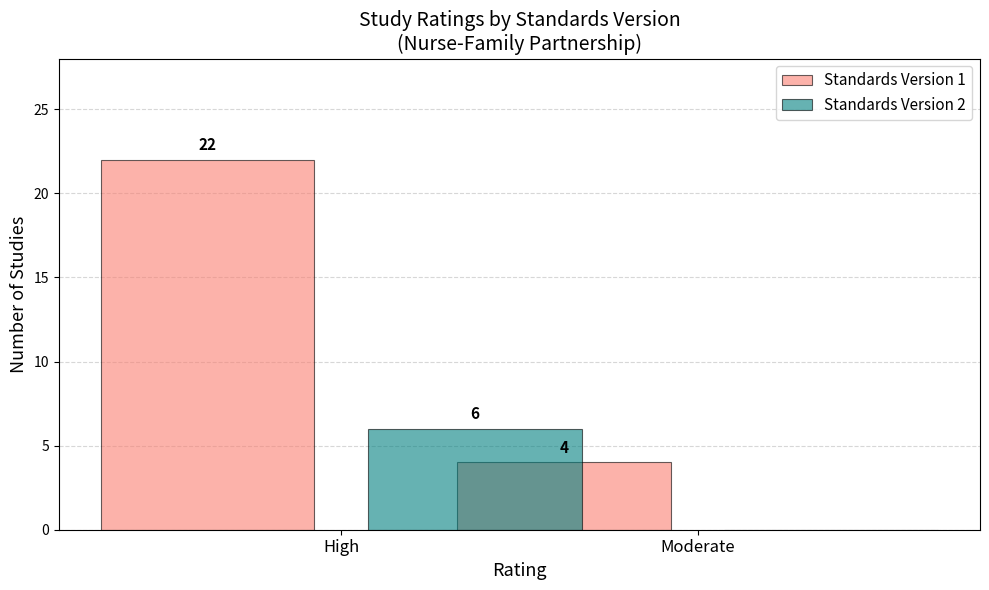

What is the total value across all series at Moderate?

4